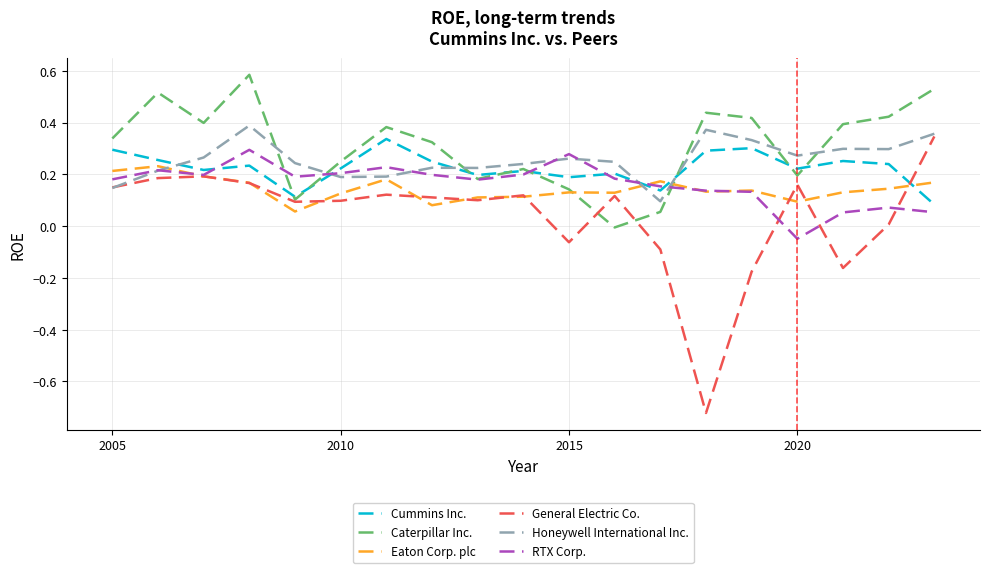

At how many categories does at least one series exceed 0?

19